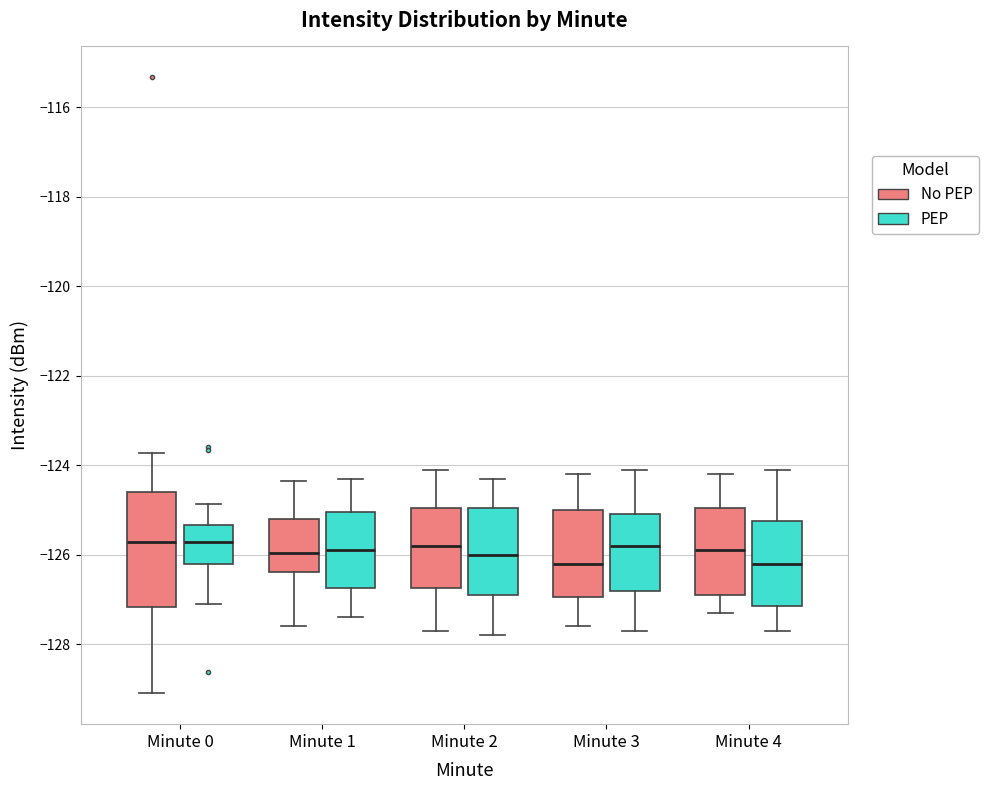

Where does the median line of the box for Minute 3 (No PEP) sit on the y-axis? The values are not printed on the chart, so give them approximately, as read against the axis.

-126.2